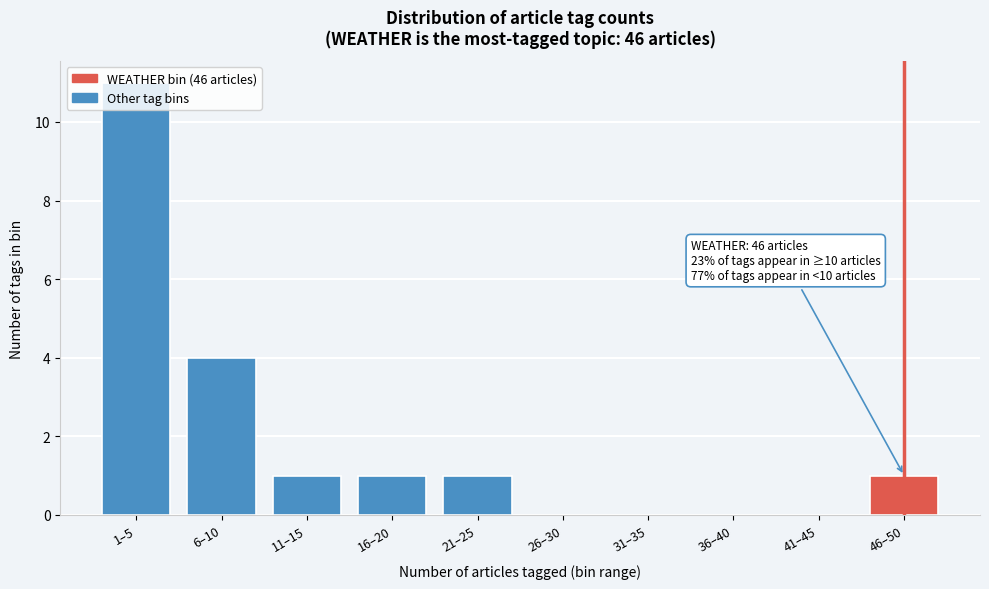

What is the sum of all values?

19